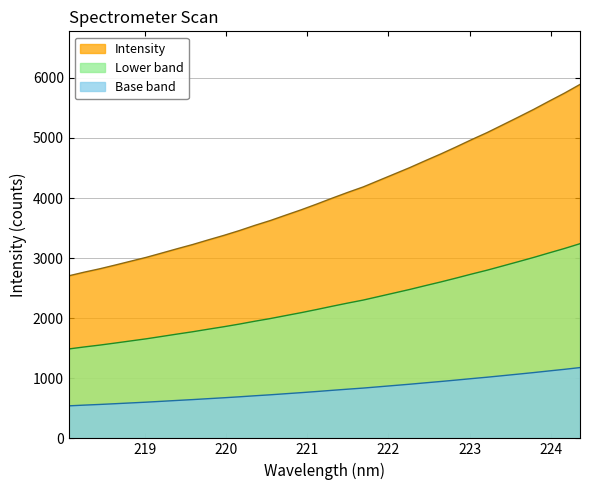

Read the value at 223.7895.

5474.1